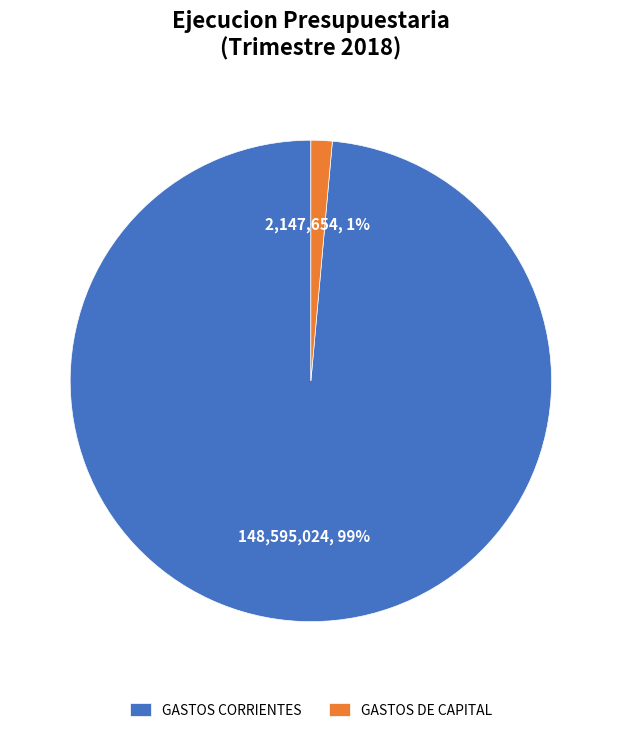

Rank the categories by value from lowest to highest.

GASTOS DE CAPITAL, GASTOS CORRIENTES